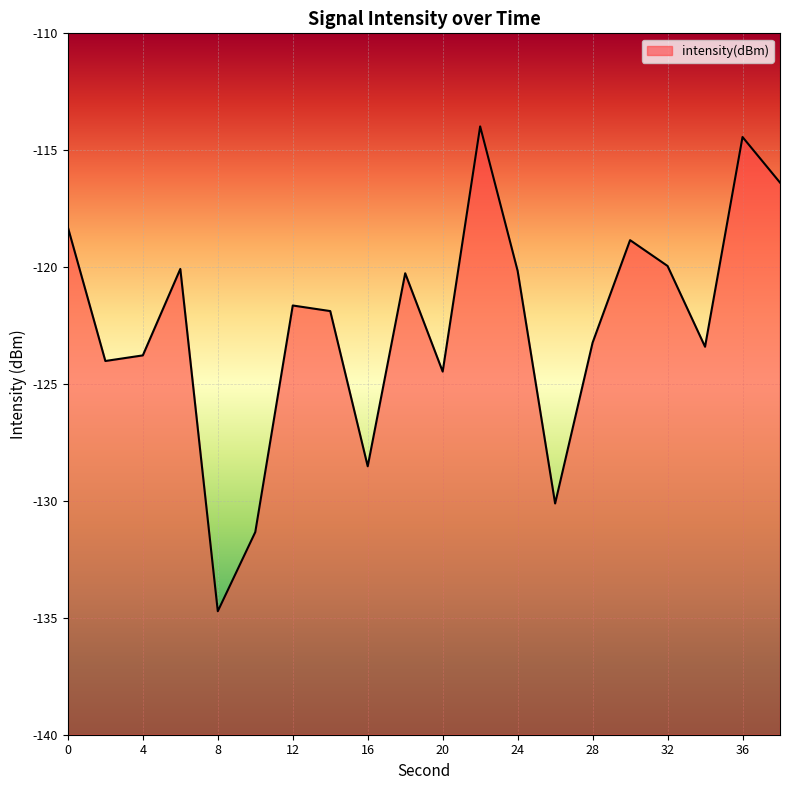

What is the change in value from 0 to 18?

-2.0